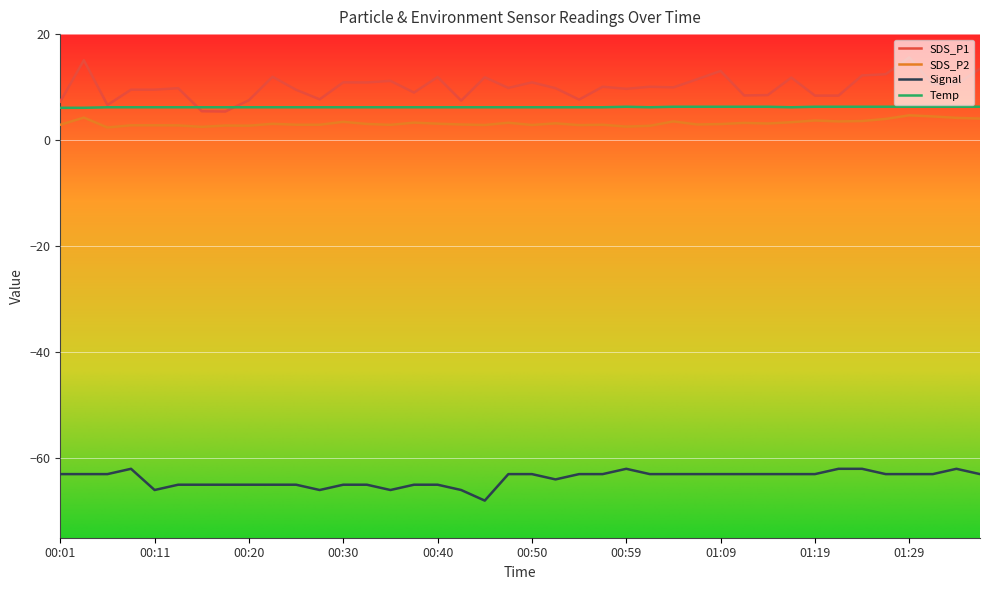

Which series has the largest total across all categories?

SDS_P1